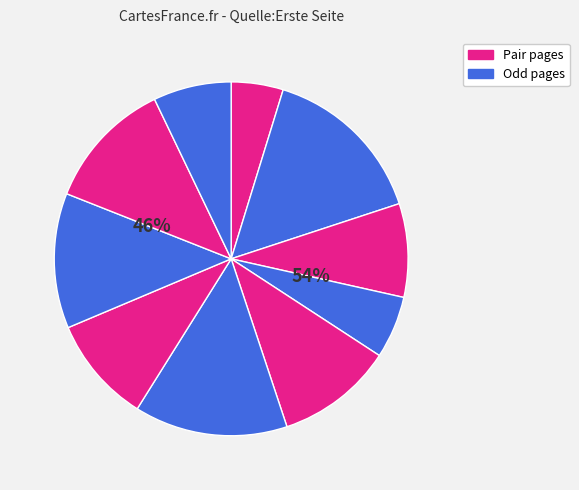

To the nearest percent, what is the difference between the largest and smallest slice percentages?

10%